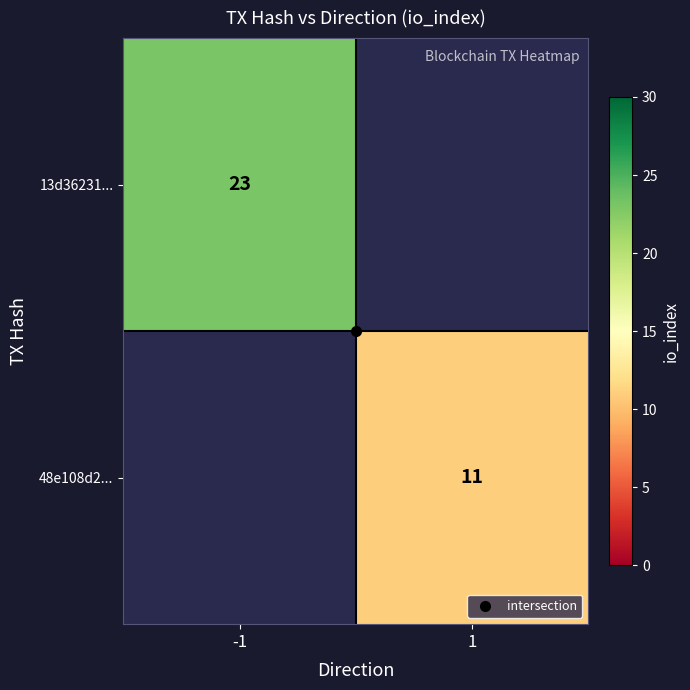

Which category has the lowest value in the 13d36231... series?

-1